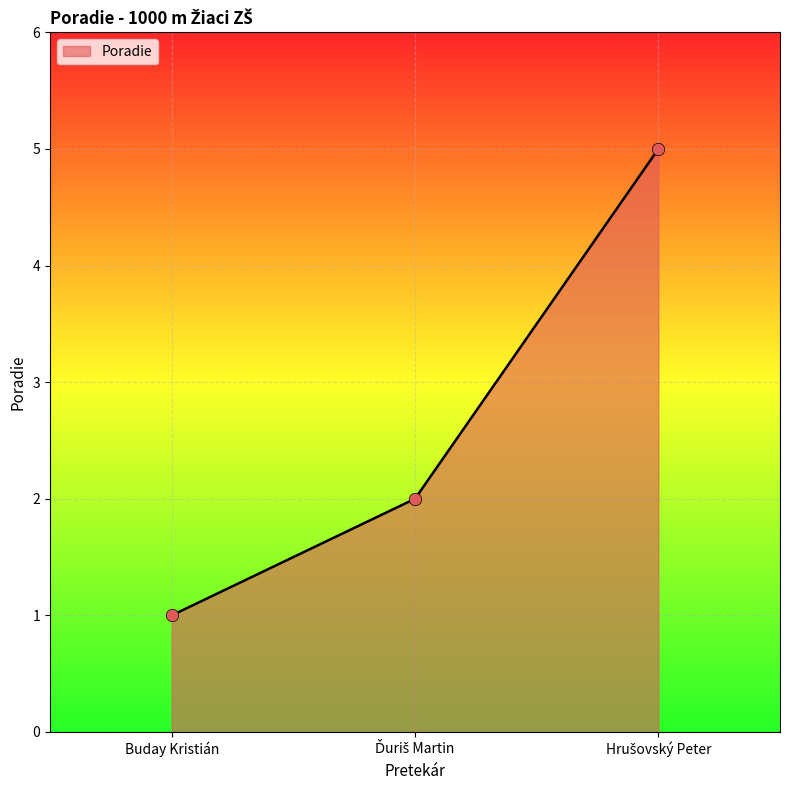

True or false: the data shows 1 at Buday Kristián.

True